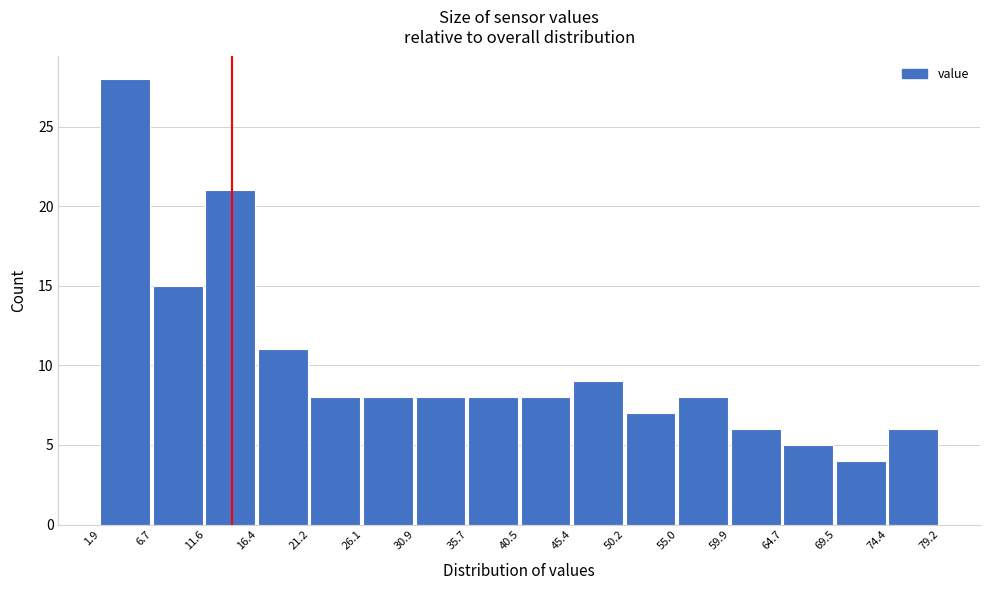

Over which range of the x-axis is the bar tallest?

1.9 to 6.7